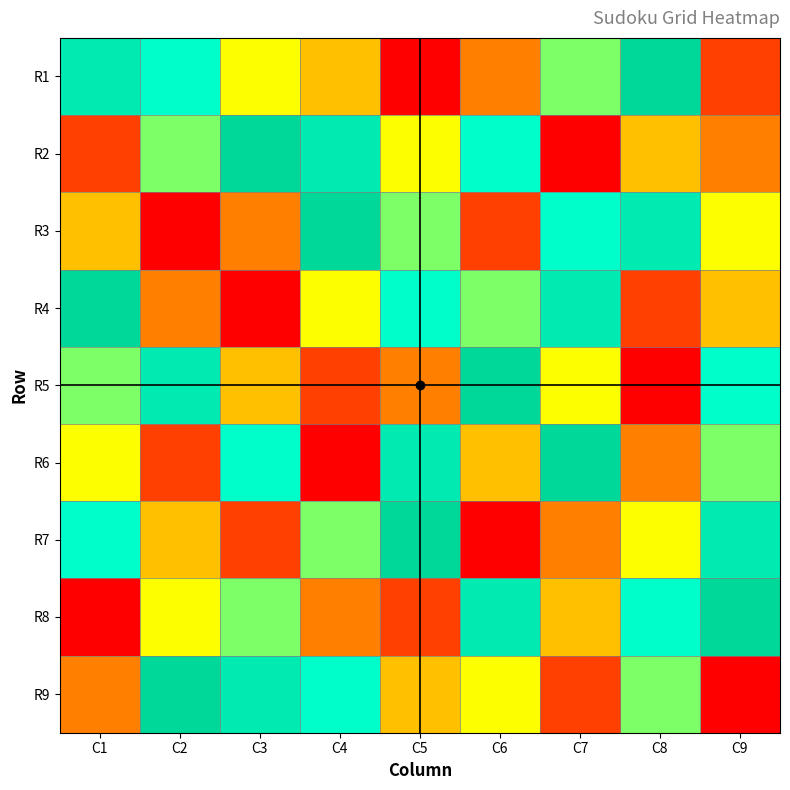

How many distinct data groups are displayed?

9